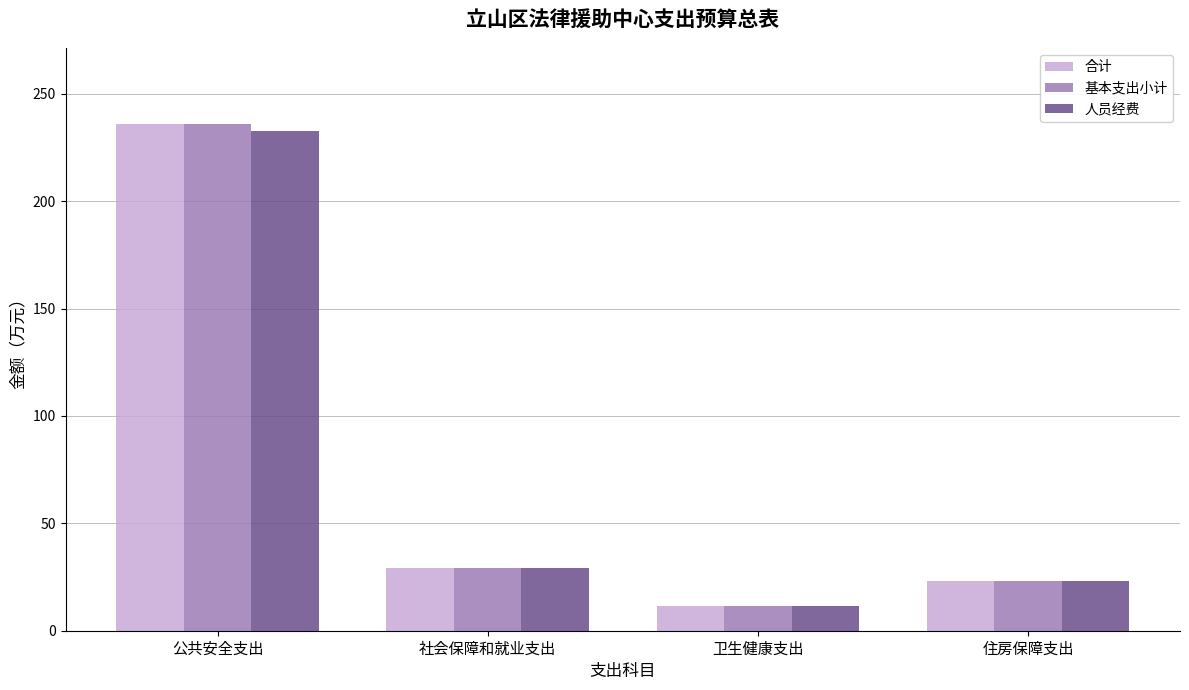

Does the chart contain stacked bars?

No